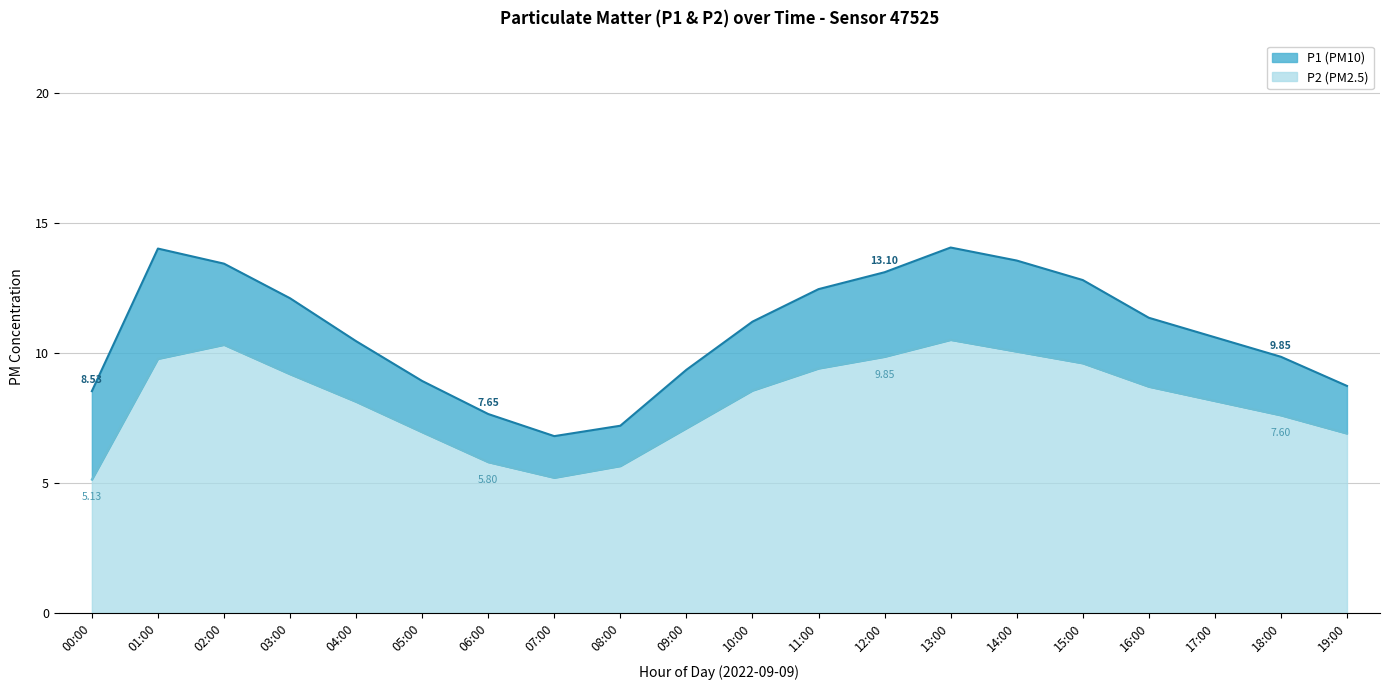

What is the label of the 10th point from the right?

10:00